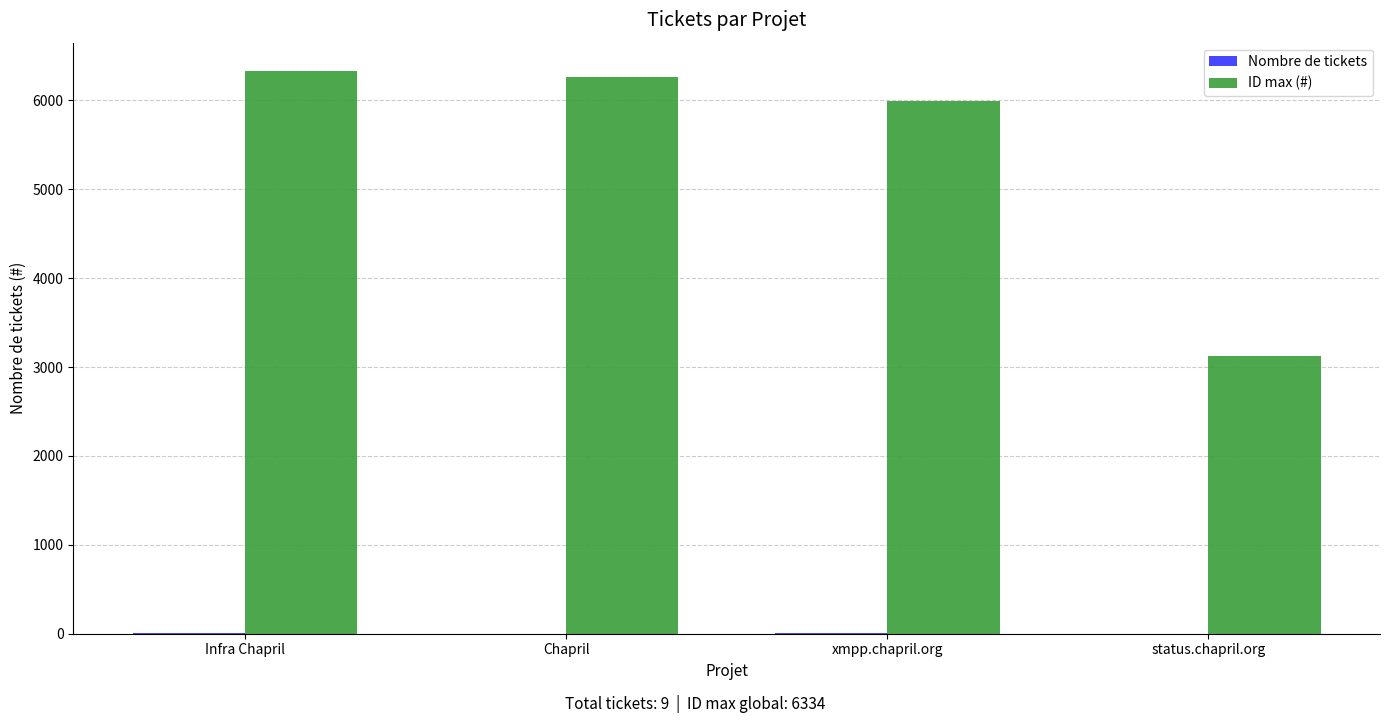

Count the number of data series in this chart.

2